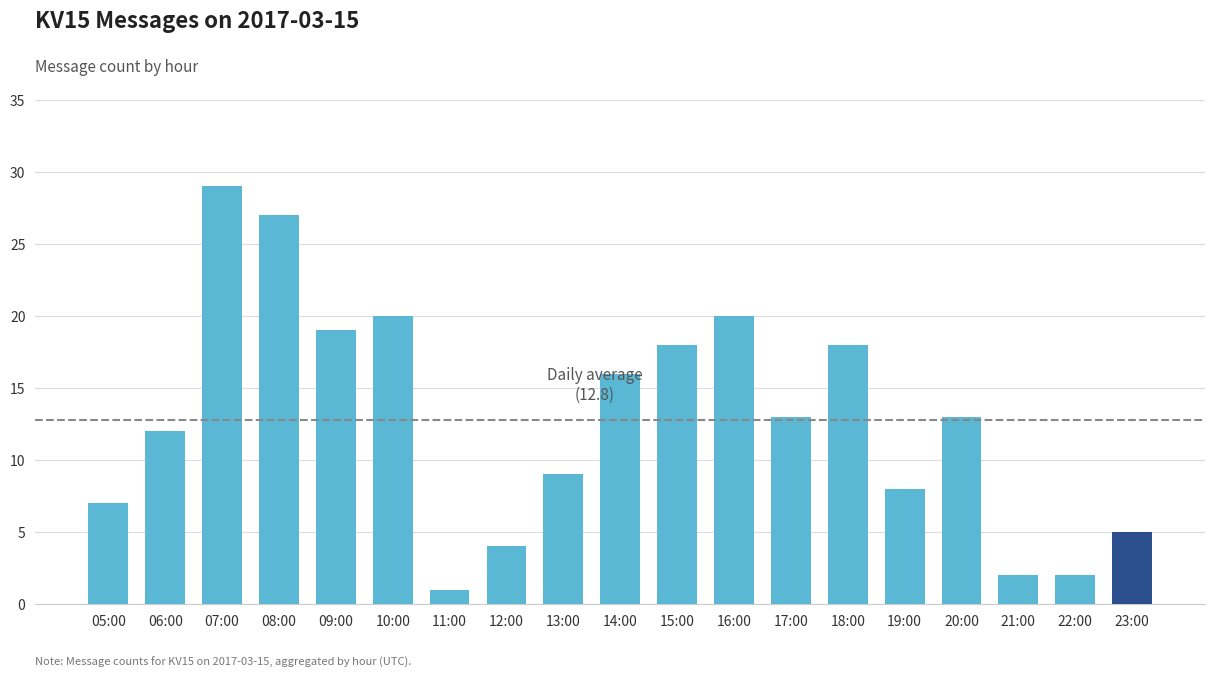

What is the sum of all values?

243